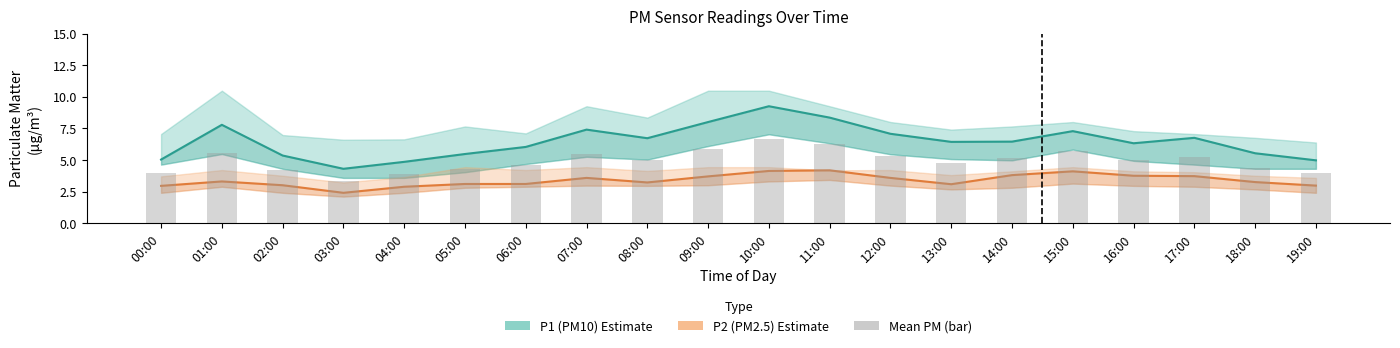

What is the sum of all Mean PM values?

98.6